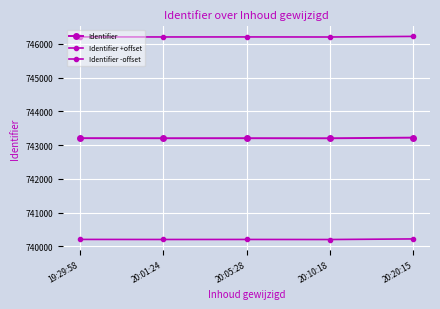

How many data points does each series have?

5